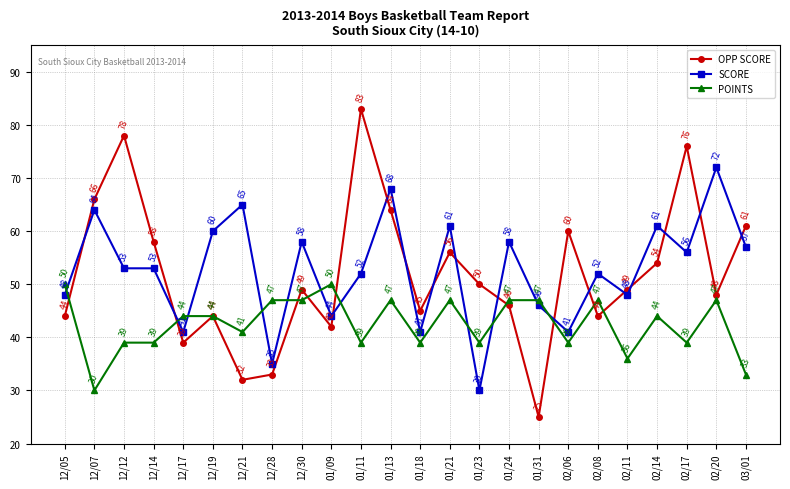

What position from the left is 01/09?

10